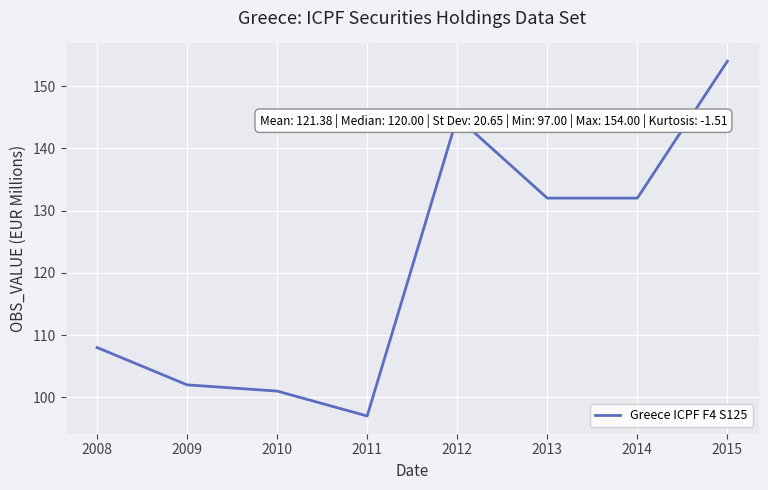

True or false: the data shows 132 at 2013.

True